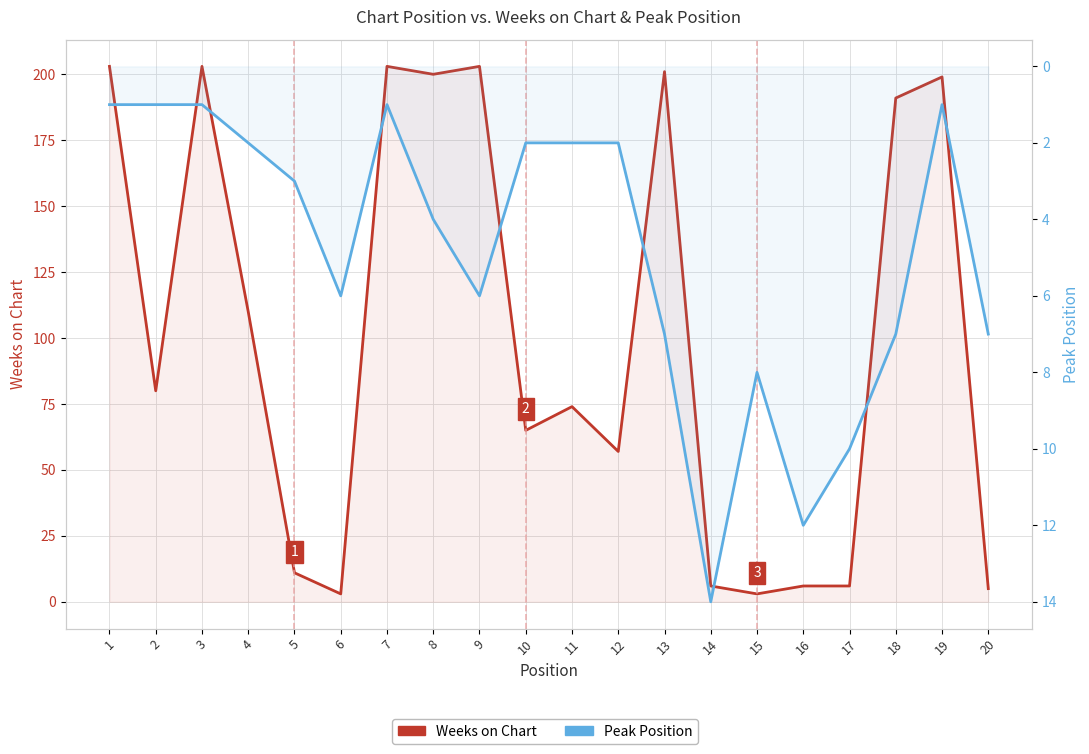

What is the difference between the highest and lowest values at 2?

79